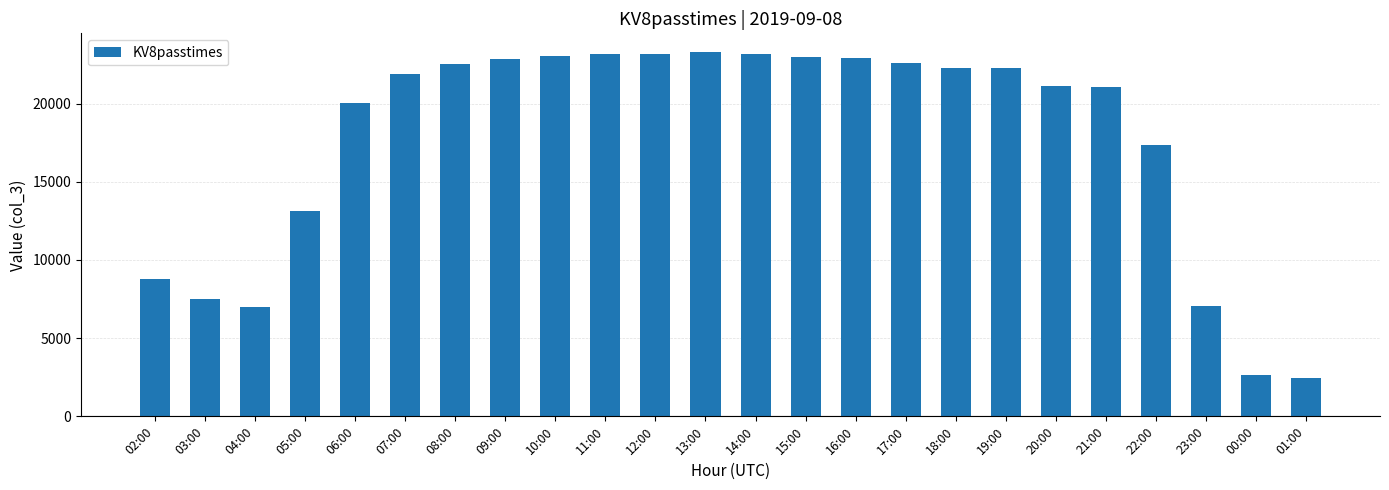

Approximately how many times larger is the value at 19:00 compared to 21:00?

1.1